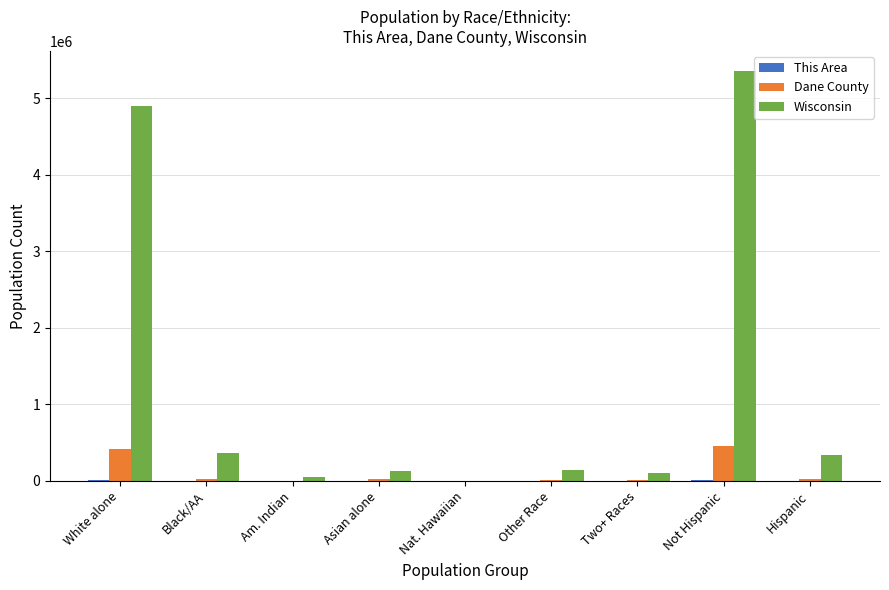

How many data points does each series have?

9